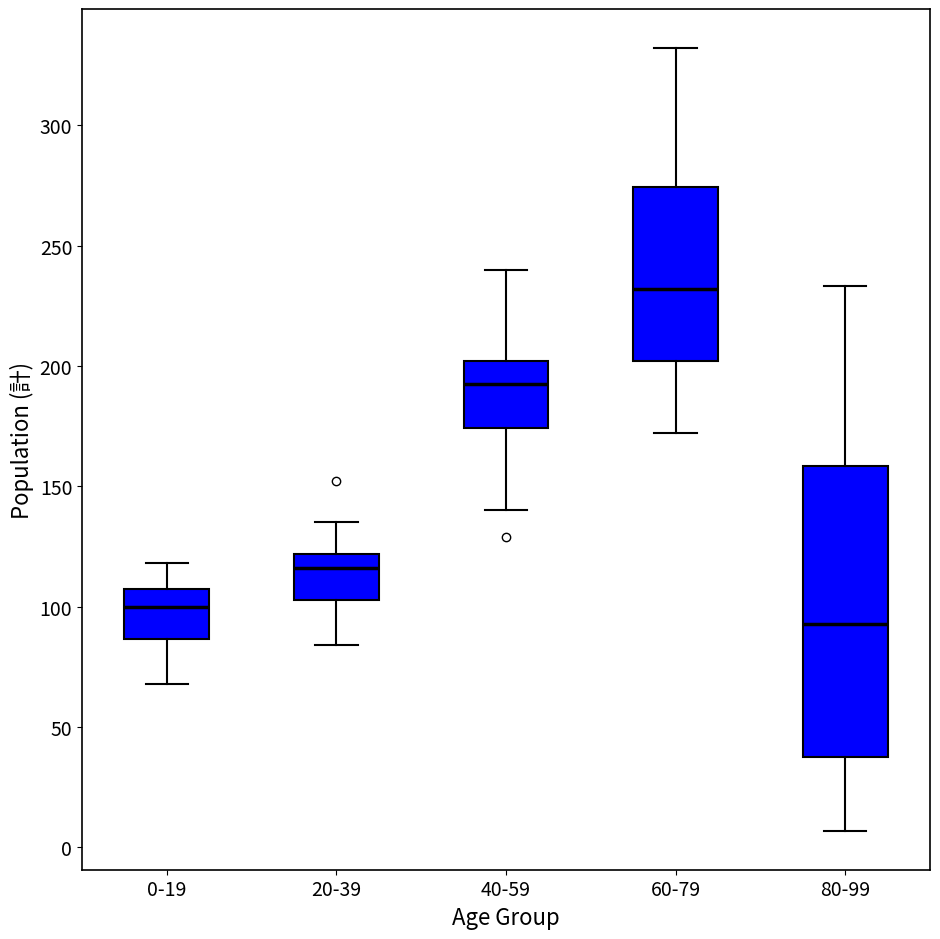

Which box has the highest median line?

60-79